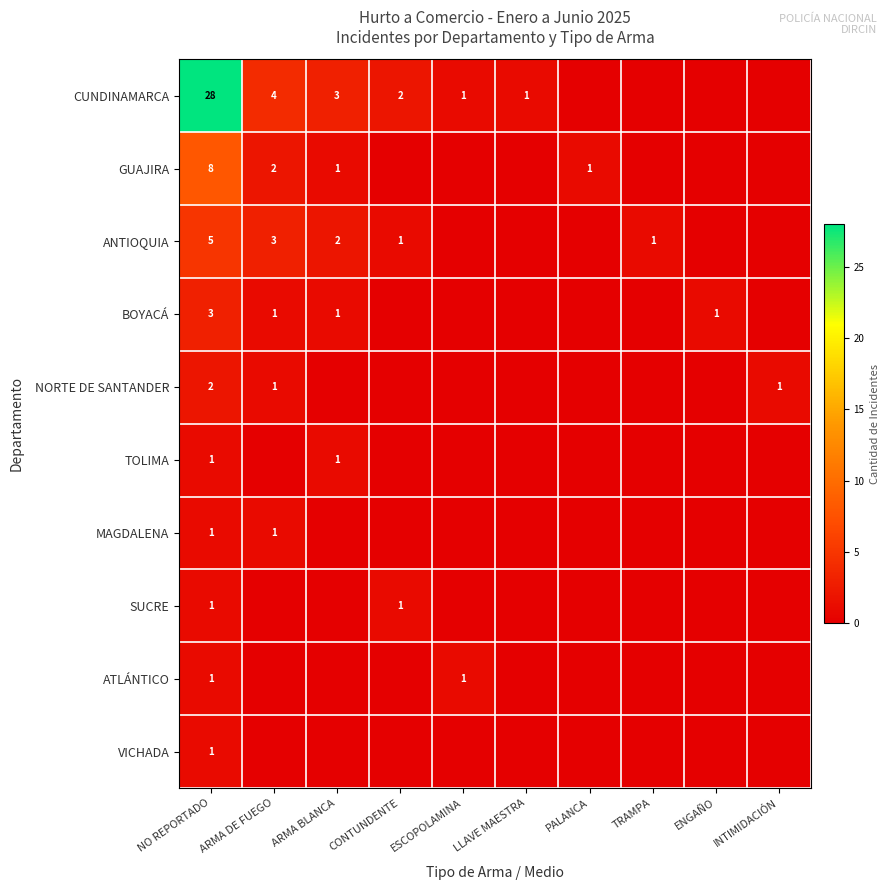

What is the sum of the ANTIOQUIA values at ARMA BLANCA and ARMA DE FUEGO?

5